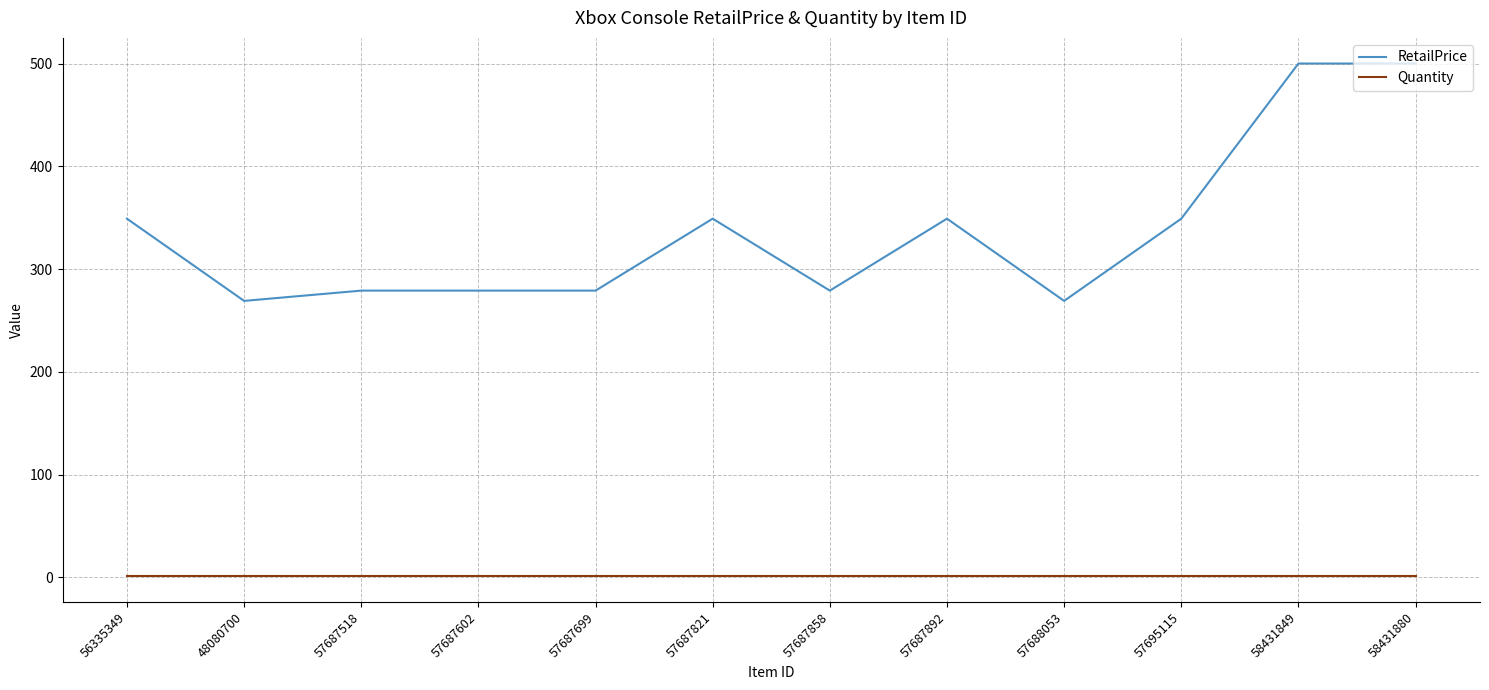

The RetailPrice series shows 269.0 at 57688053. True or false?

True